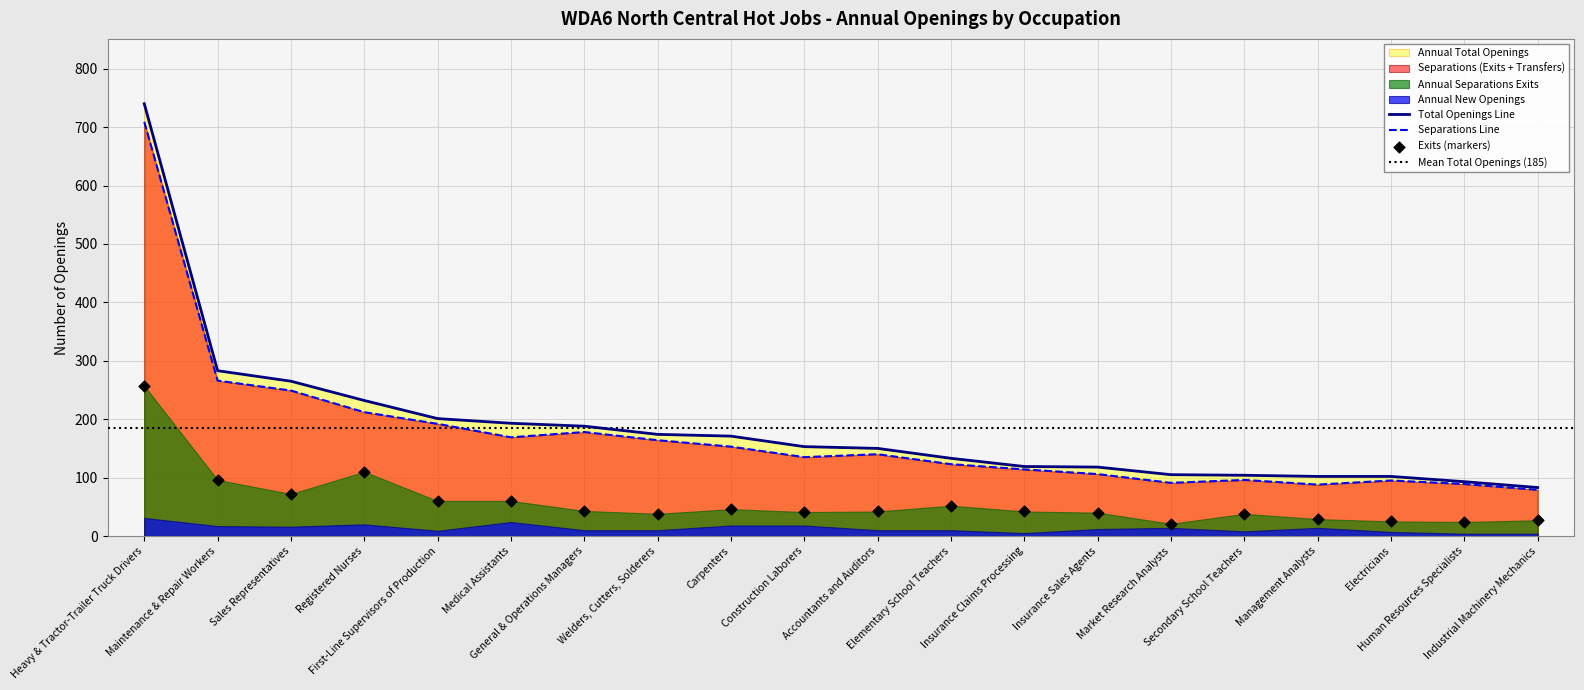

What is the highest value of the Total Openings Line series?

740